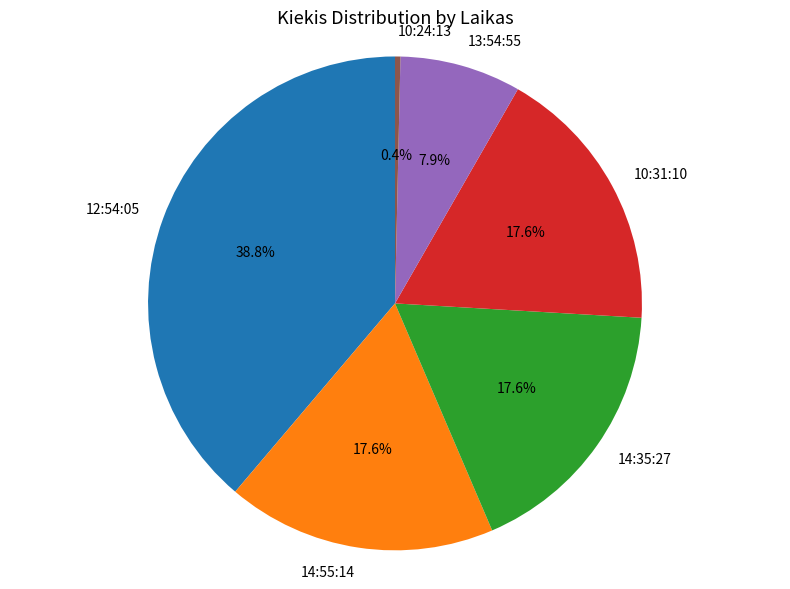

Which has a higher value, 12:54:05 or 10:24:13?

12:54:05